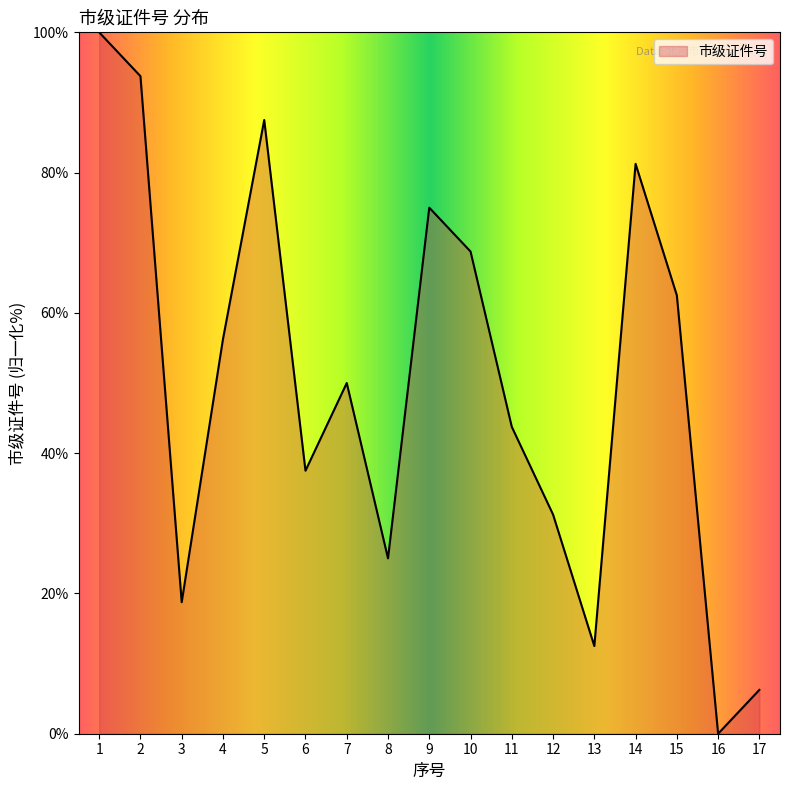

How many interior local peaks (higher than both neighbors) does the data have?

4